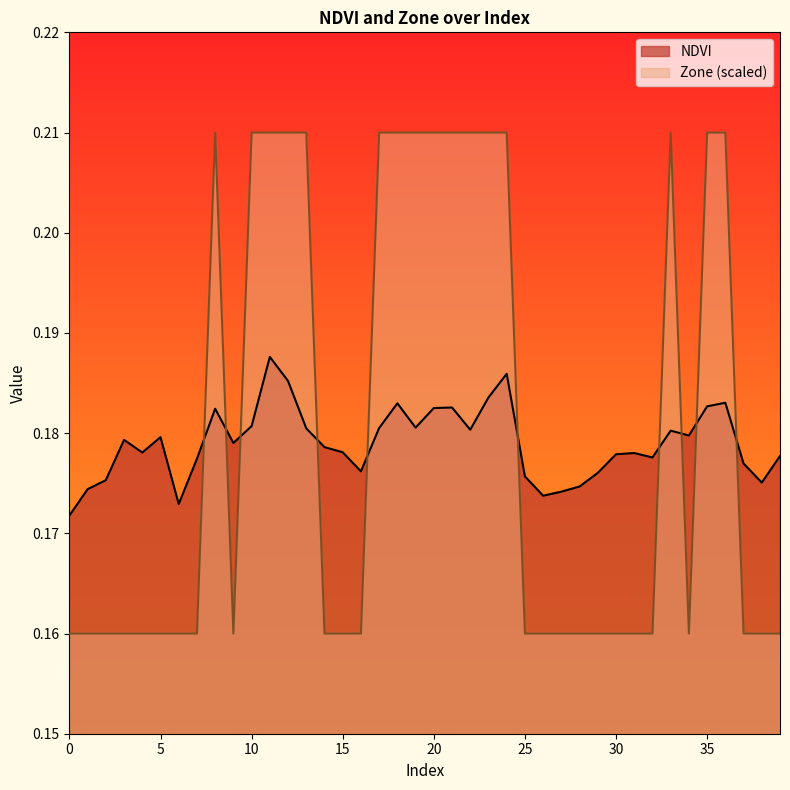

What is the value of the NDVI point at the 16th from the left?

0.2